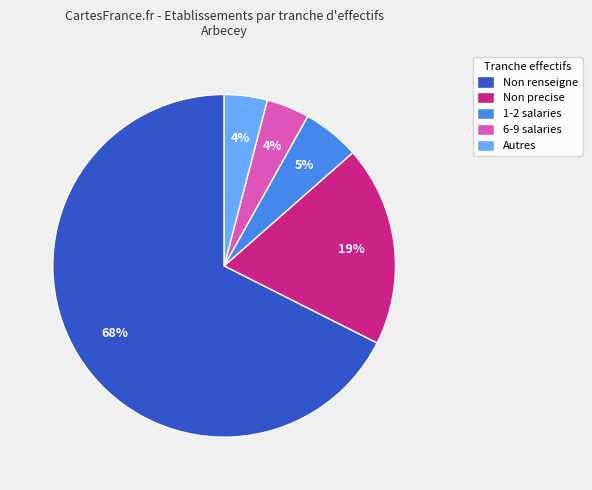

To the nearest percent, what is the difference between the largest and smallest slice percentages?

64%